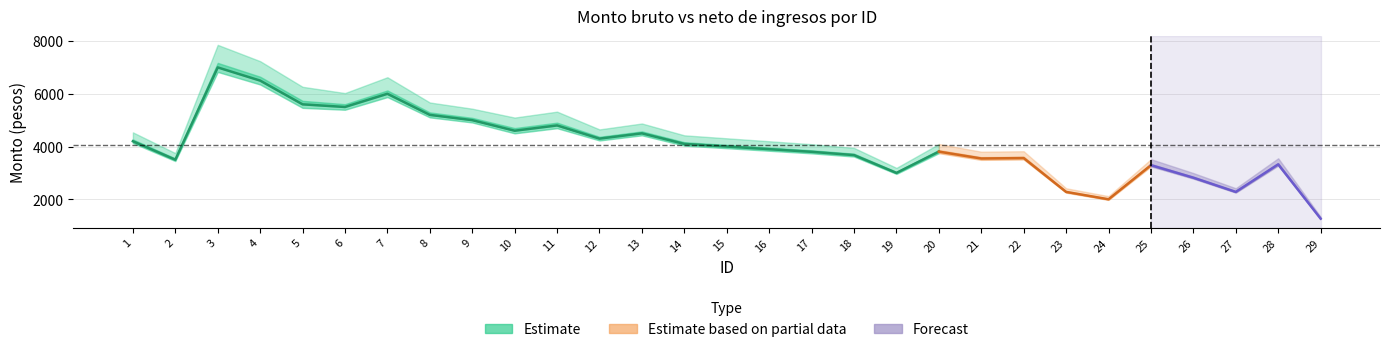

The value of Monto neto de los ingresos at 15 is 4000.0. True or false?

True